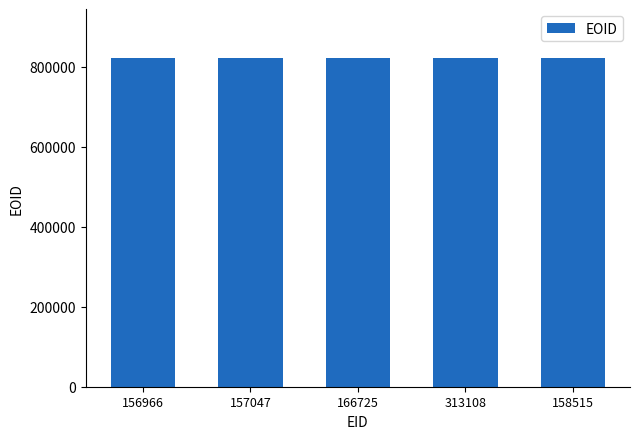

What is the maximum value shown in the chart?

820813